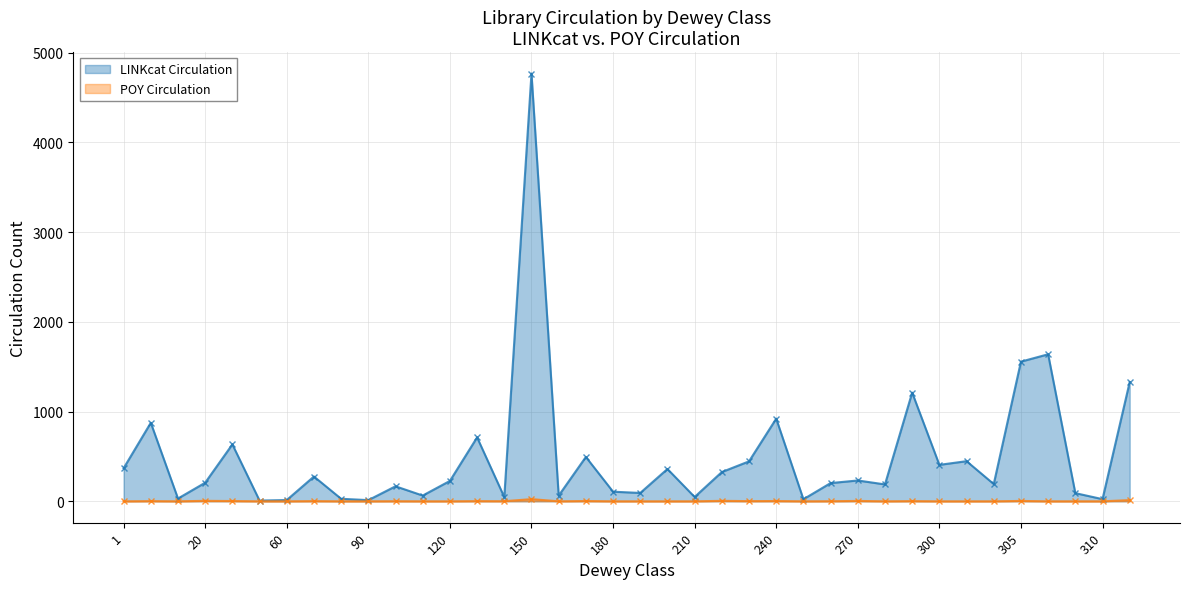

Read the LINKcat Circulation value at 80.

28